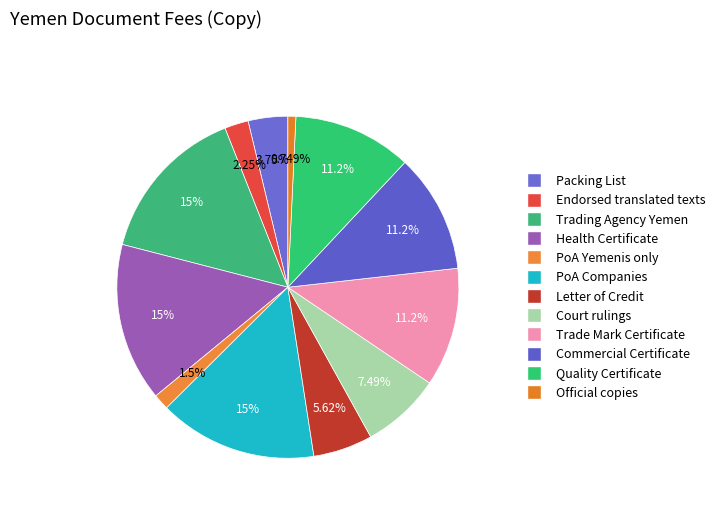

To the nearest percent, what is the difference between the largest and smallest slice percentages?

14%